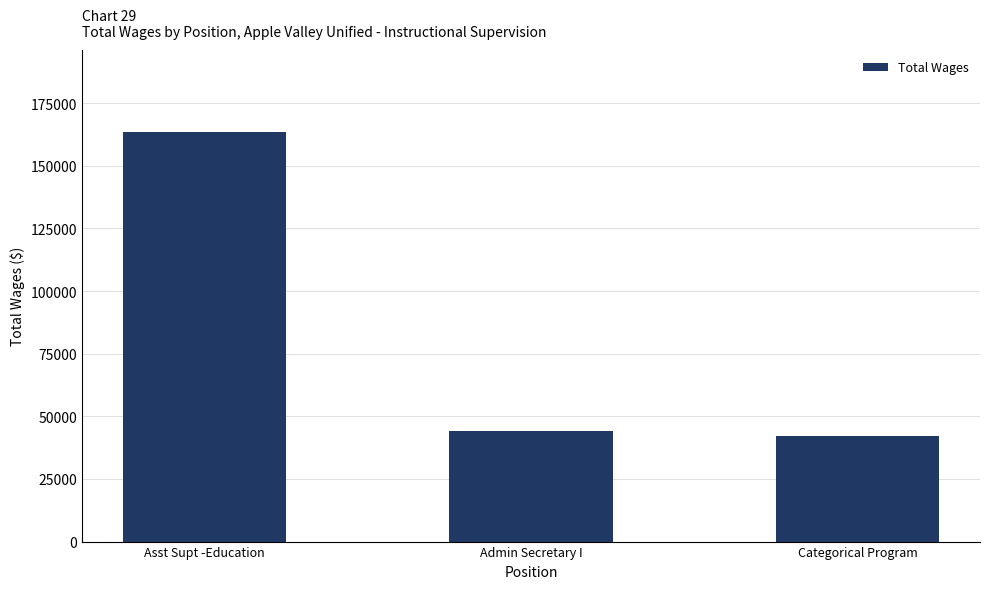

Does the chart contain stacked bars?

No